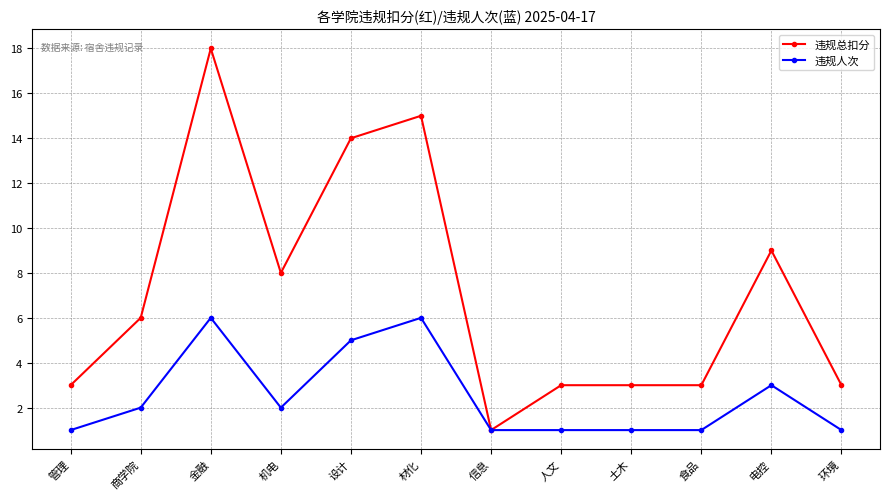

At which category does 违规总扣分 reach its first local valley?

机电